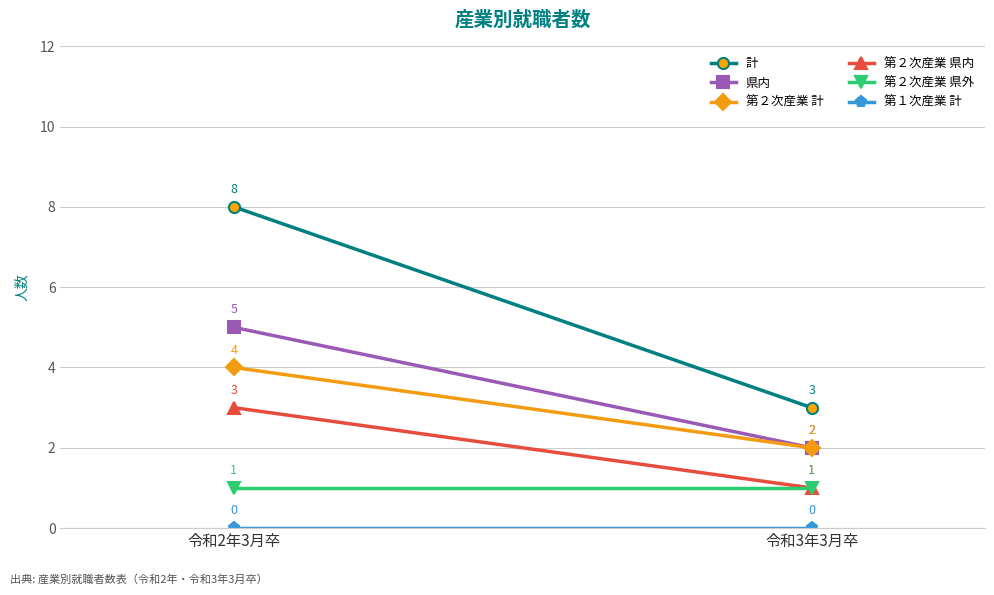

What is the label of the 1st point from the left?

令和2年3月卒